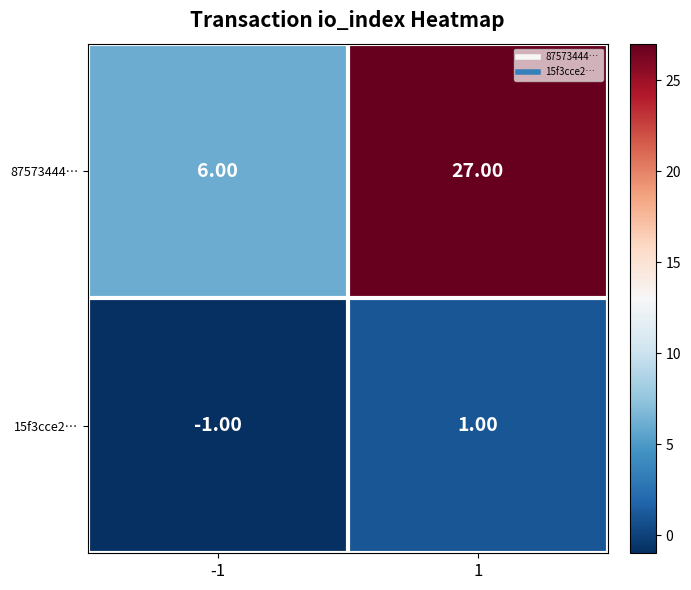

What is the sum of all 87573444… values?

33